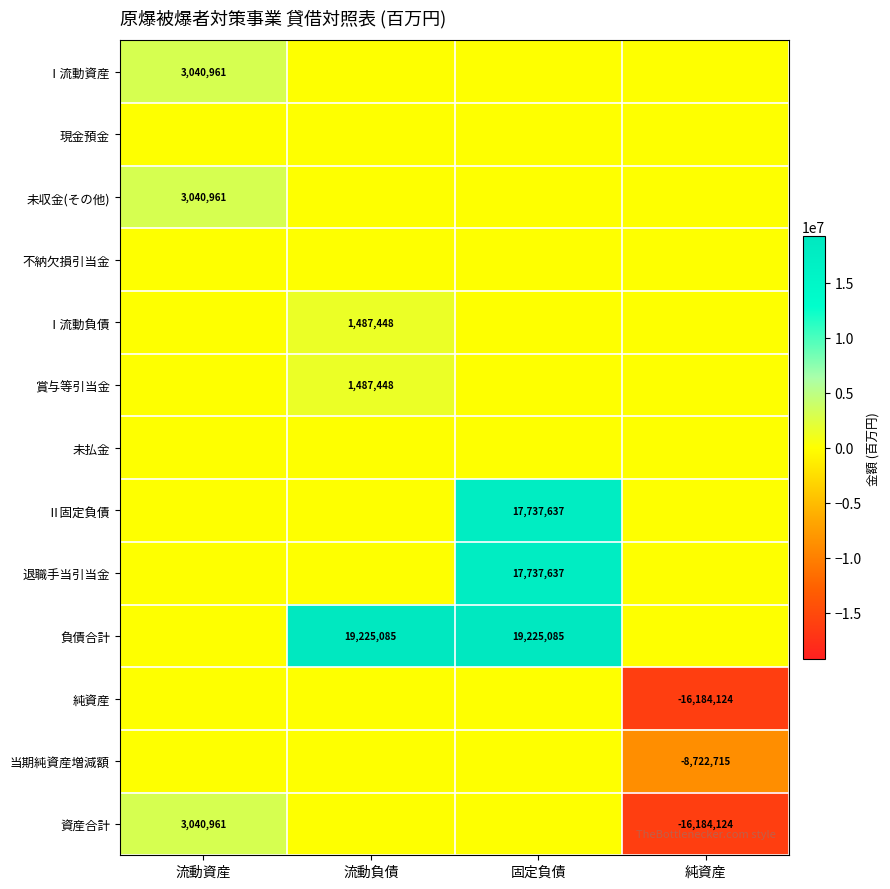

Which category has the highest value across all series?

流動負債